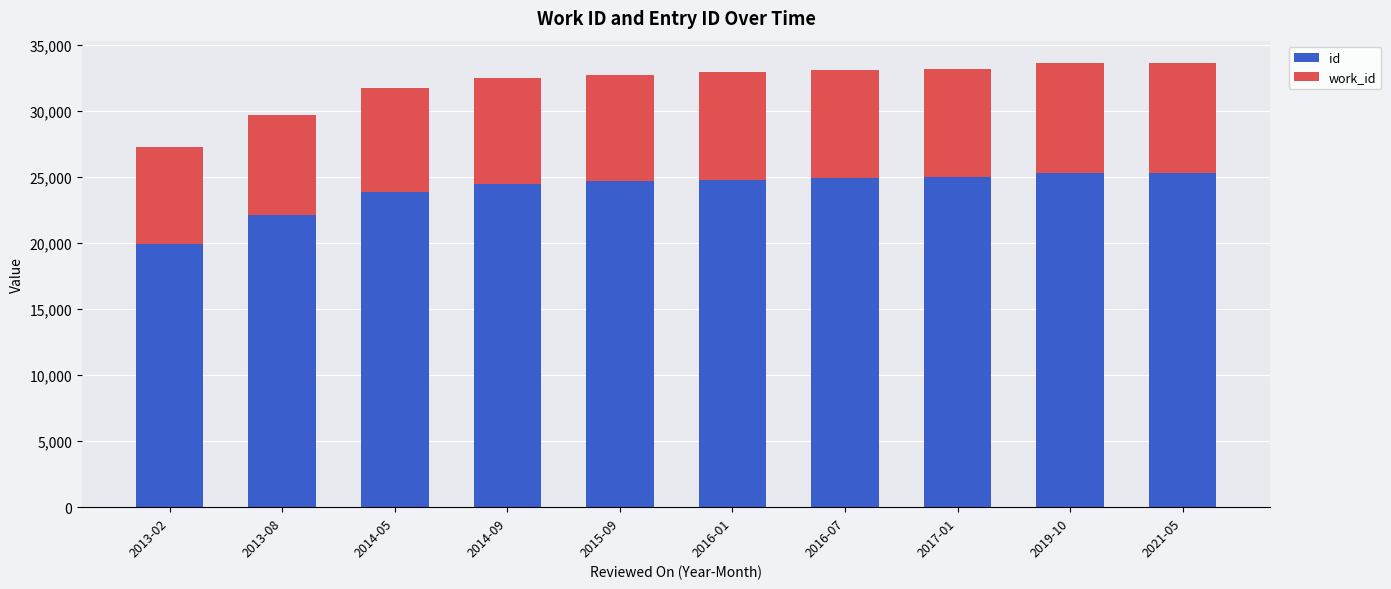

Read the id value at 2019-10.

25291